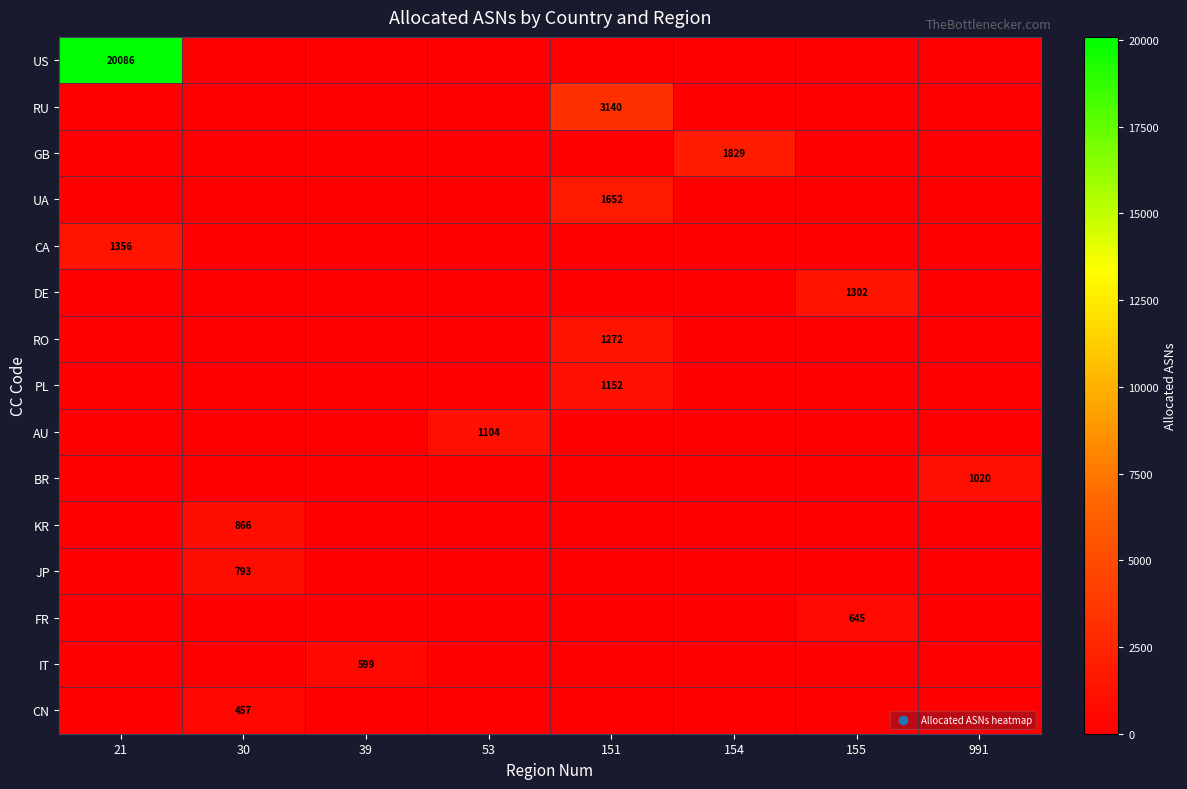

True or false: CA has a value of 1356 at 21.

True